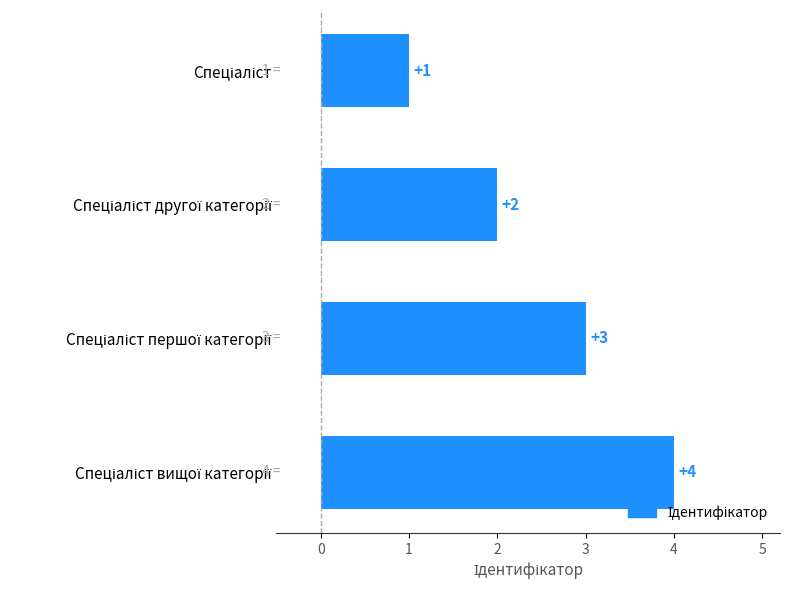

What is the difference between the maximum and minimum values?

3